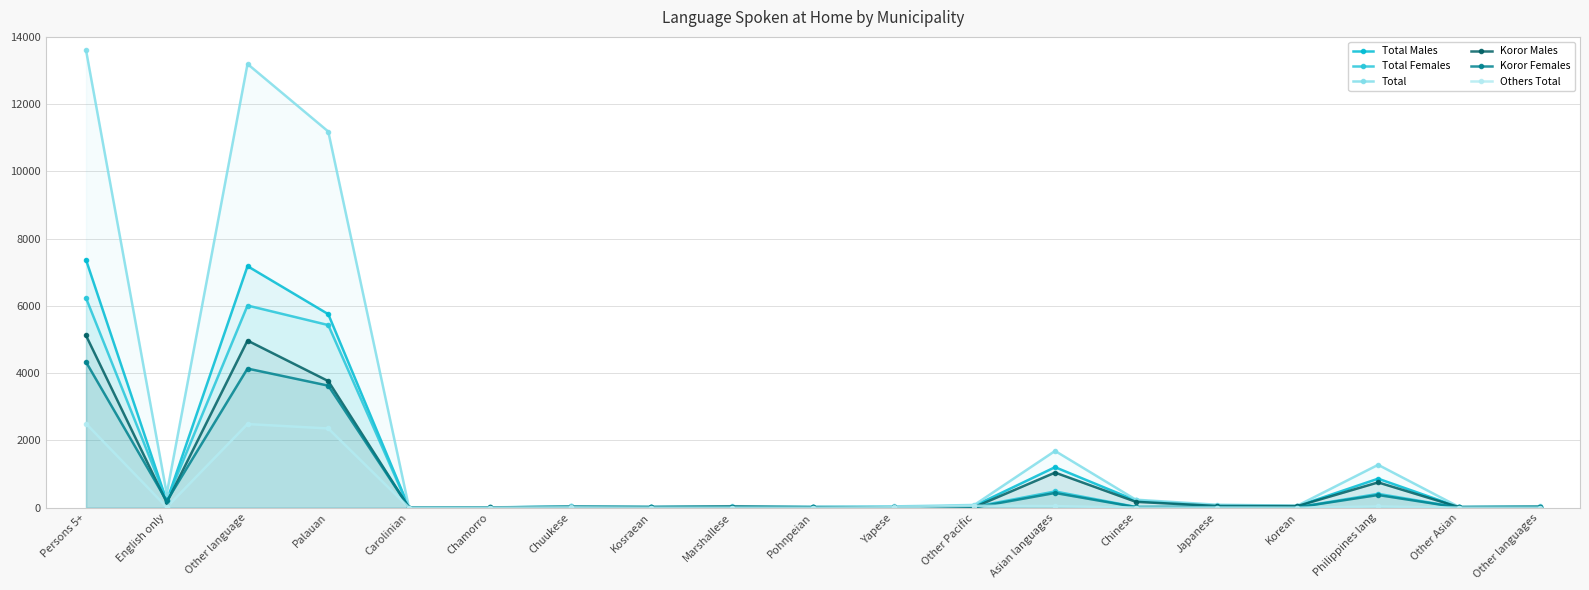

How many lines are shown in the chart?

6